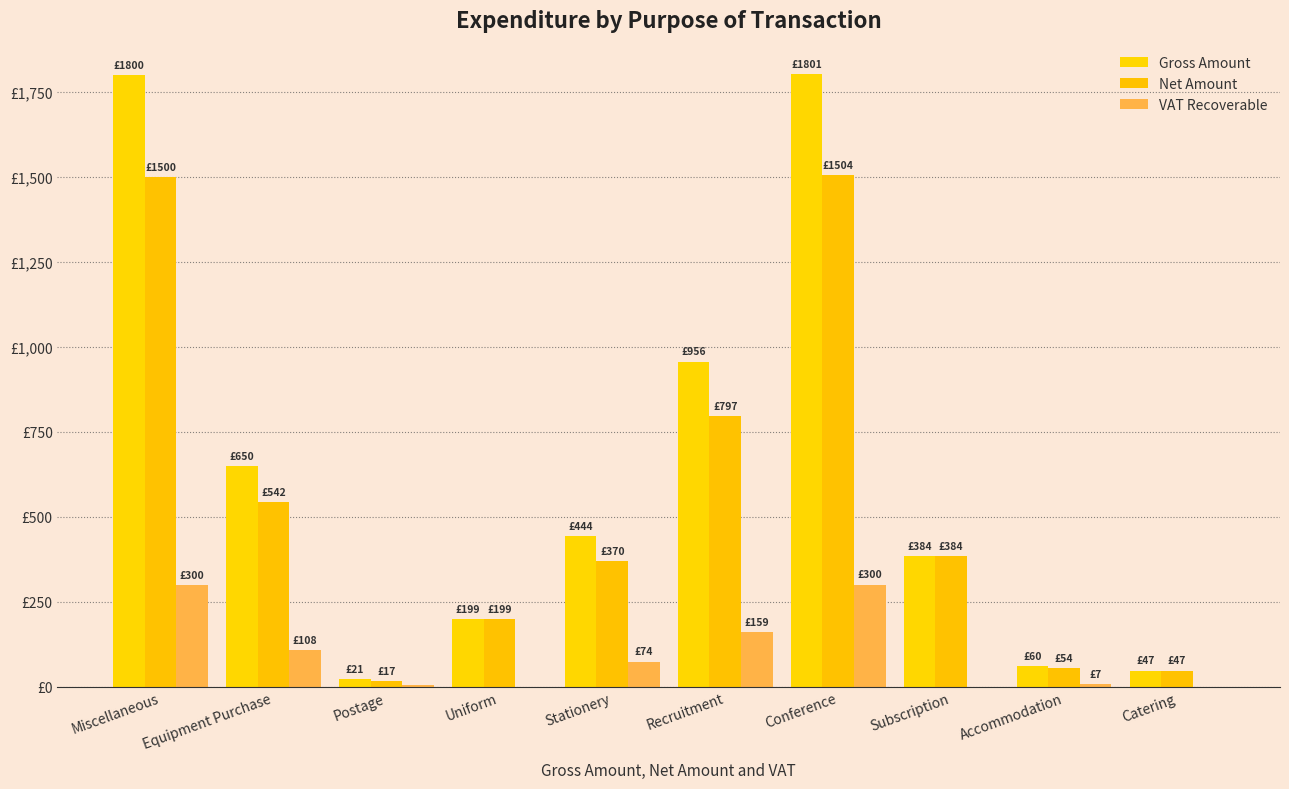

What is the value of the Net Amount bar at the 5th from the left?

370.2